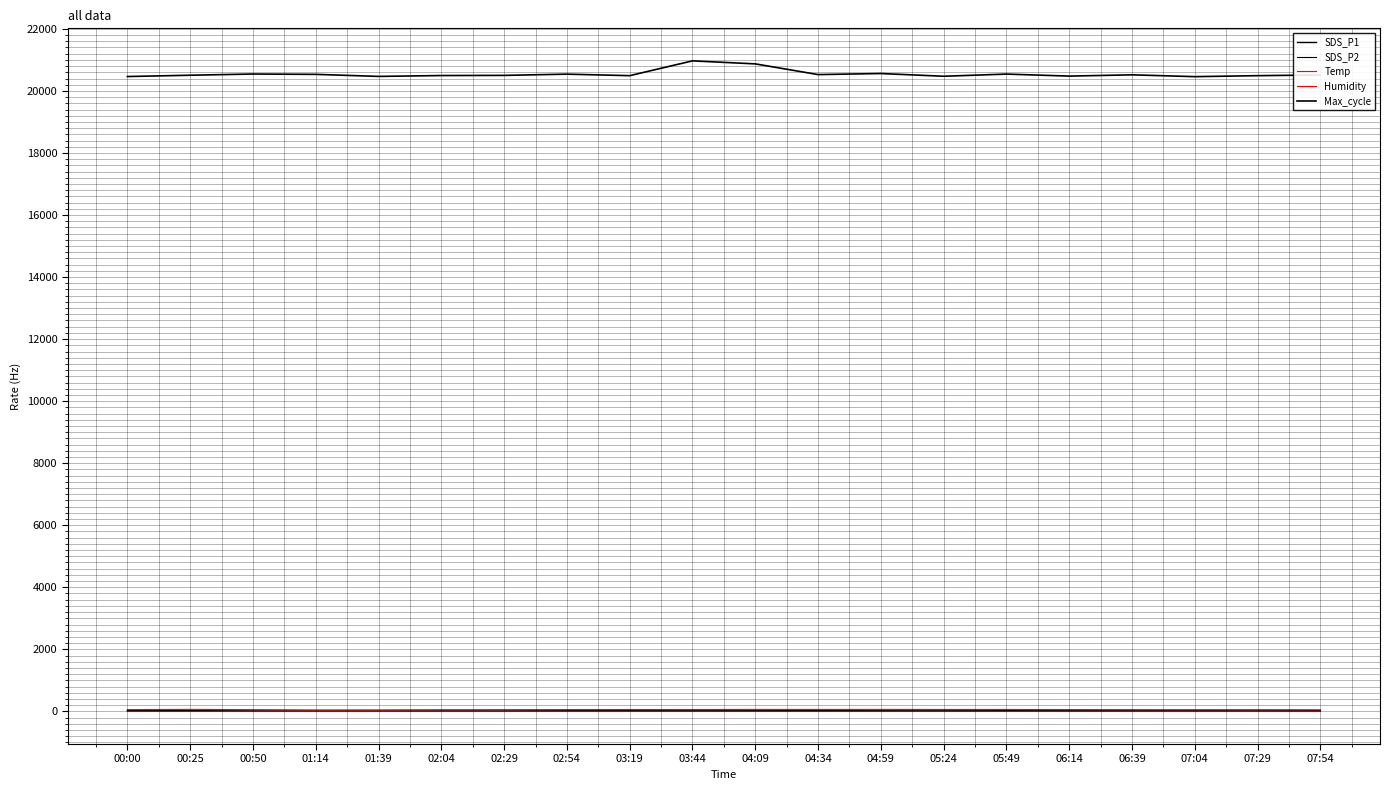

Is the value of Max_cycle at 05:24 greater than the value of Humidity at 02:04?

Yes